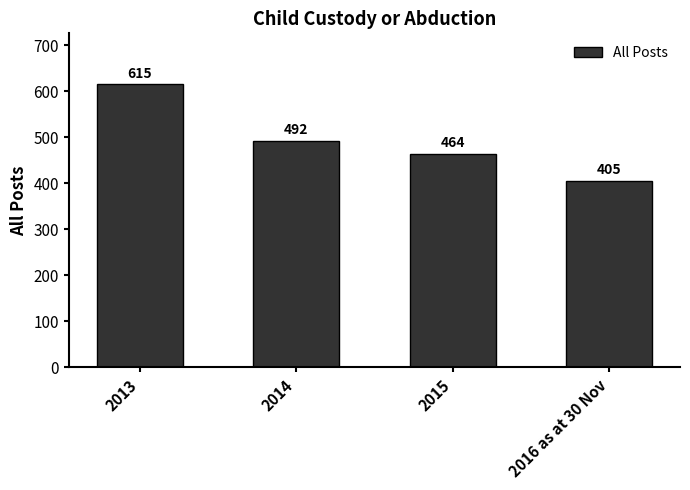

List the labels in order of value, smallest first.

2016 as at 30 Nov, 2015, 2014, 2013